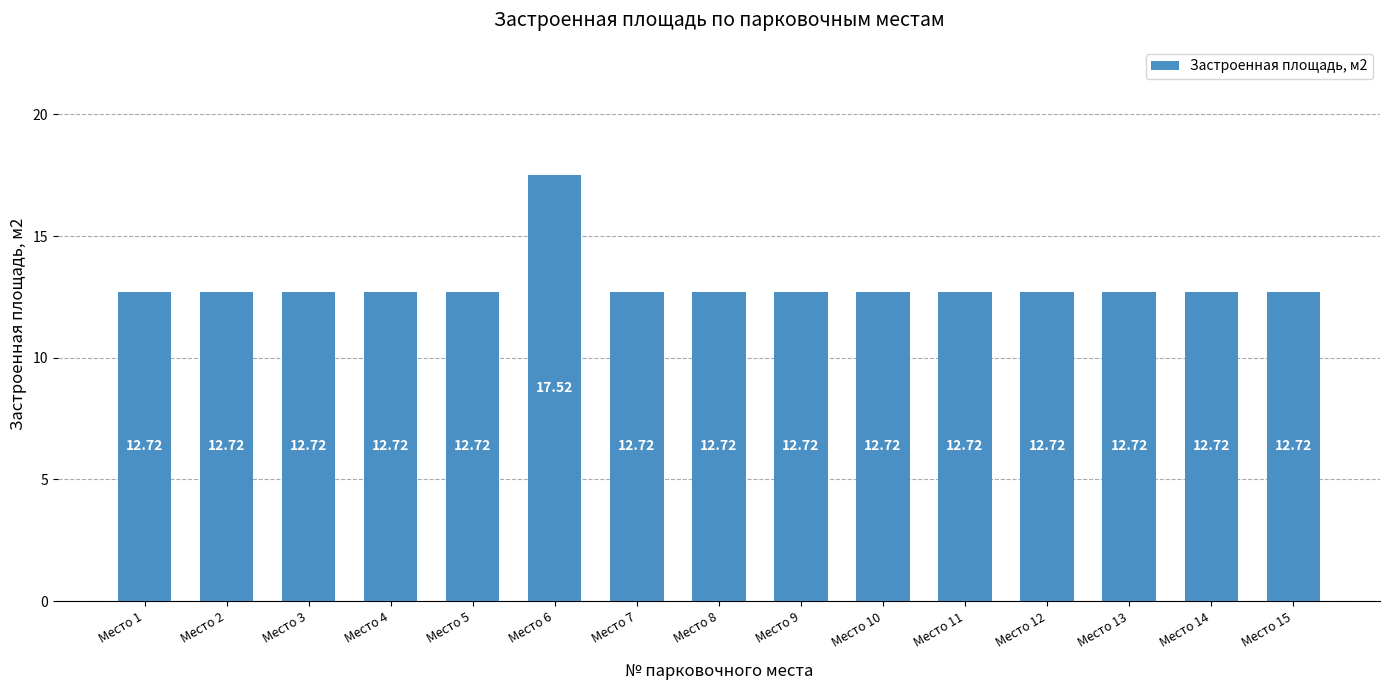

Approximately how many times larger is the value at Место 4 compared to Место 11?

1.0